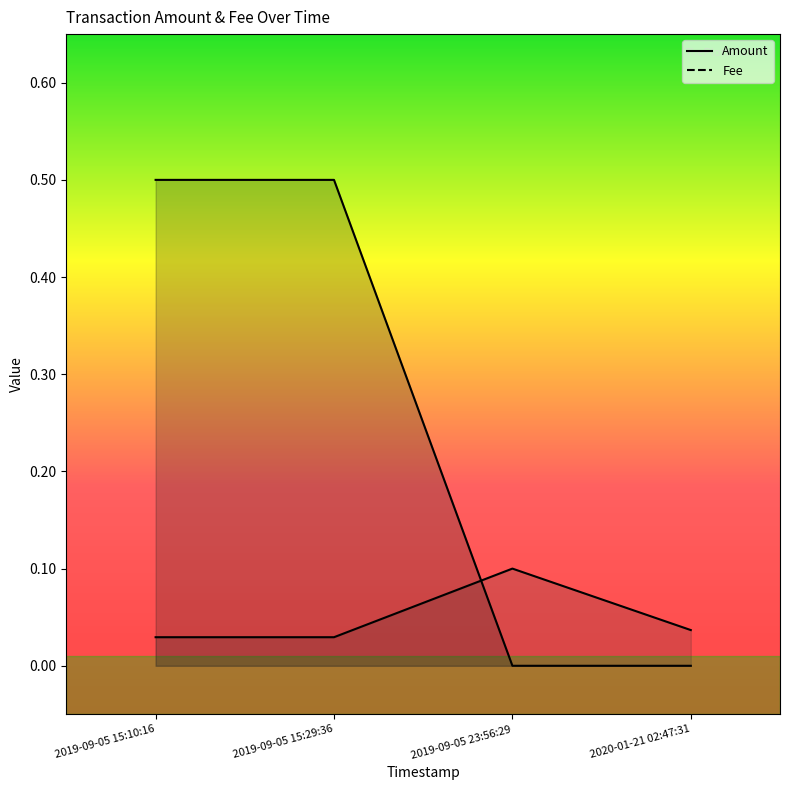

Reading left to right, list all the values displayed in this chart.

Amount: 0.5	0.5	0.0	0.0
Fee: 0.0	0.0	0.1	0.0